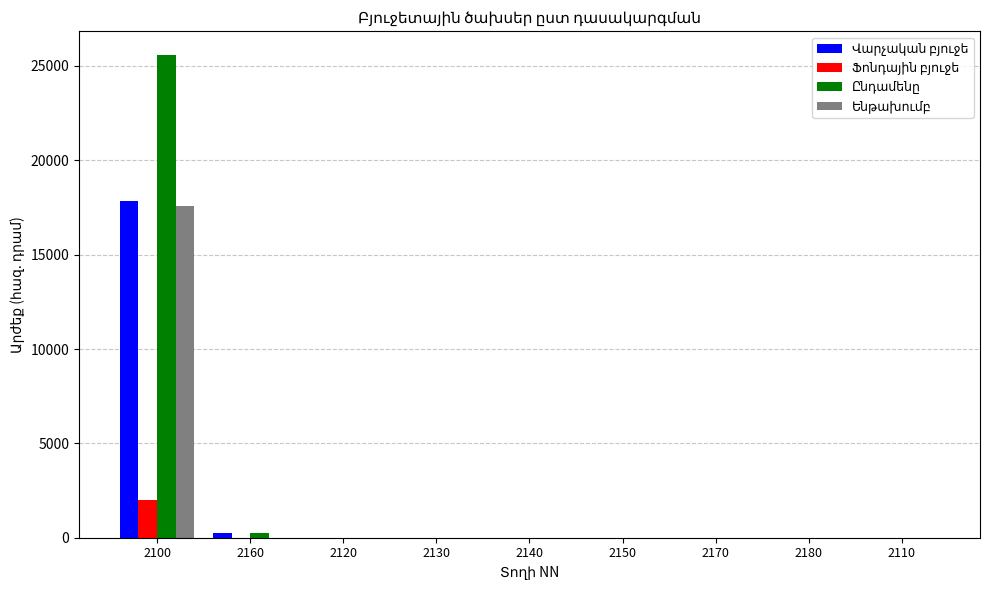

At which category is the sum across all series the highest?

2100